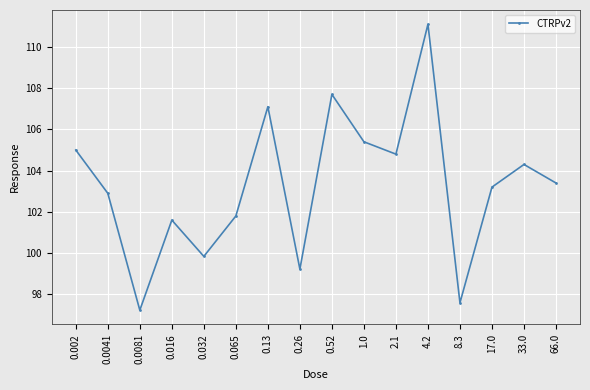

At which category does the data reach its first local valley?

0.0081